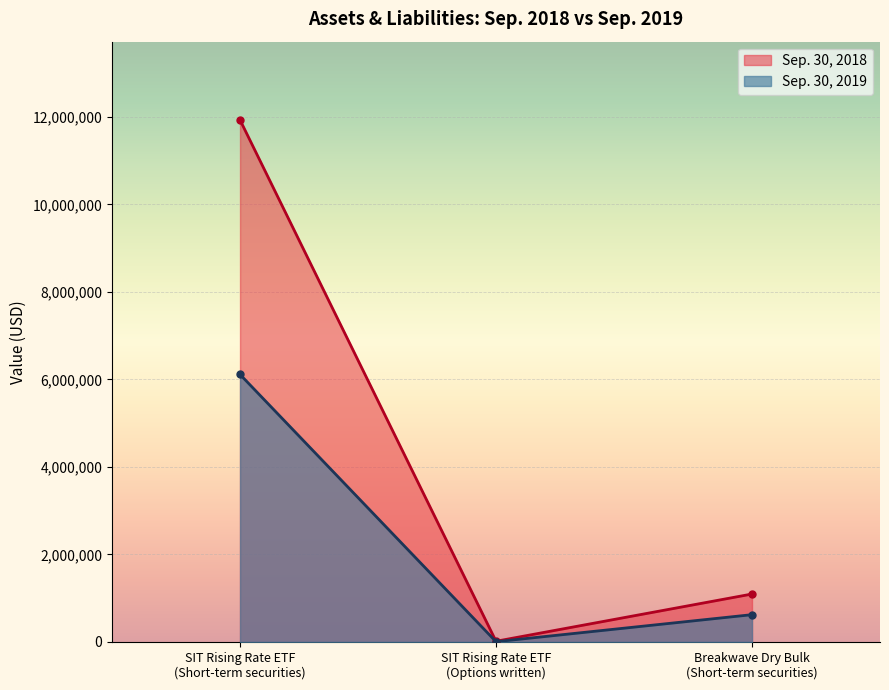

How many lines are shown in the chart?

2